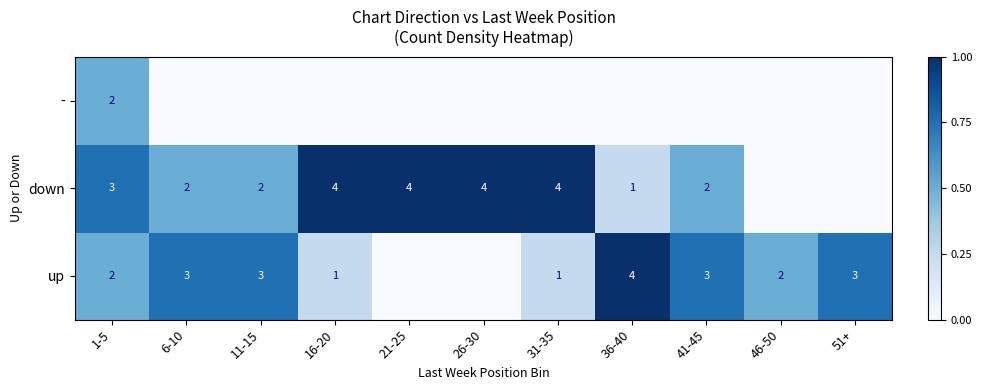

The up series shows 3 at 6-10. True or false?

True